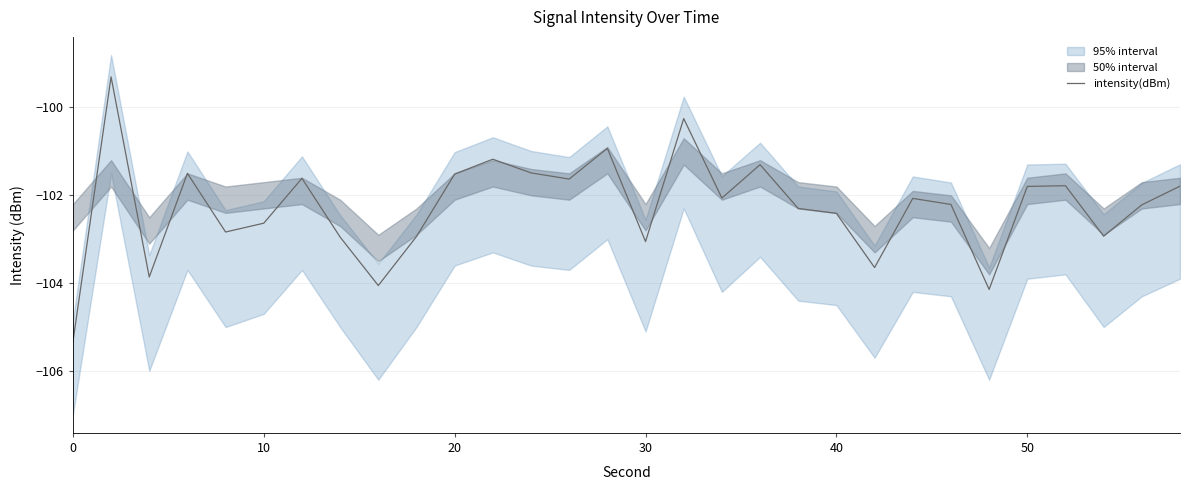

What is the average value?

-102.3